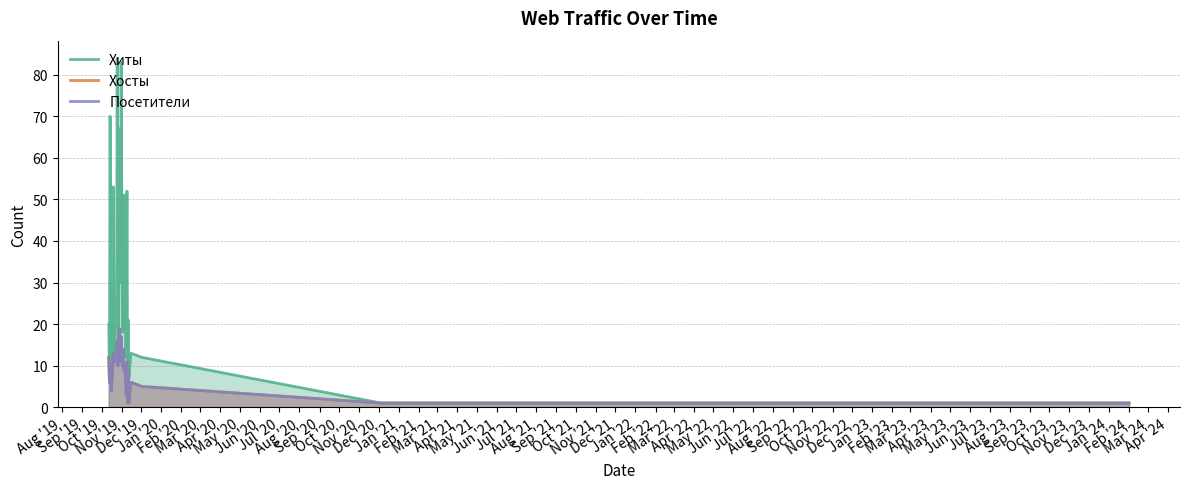

What is the greatest value displayed?

84